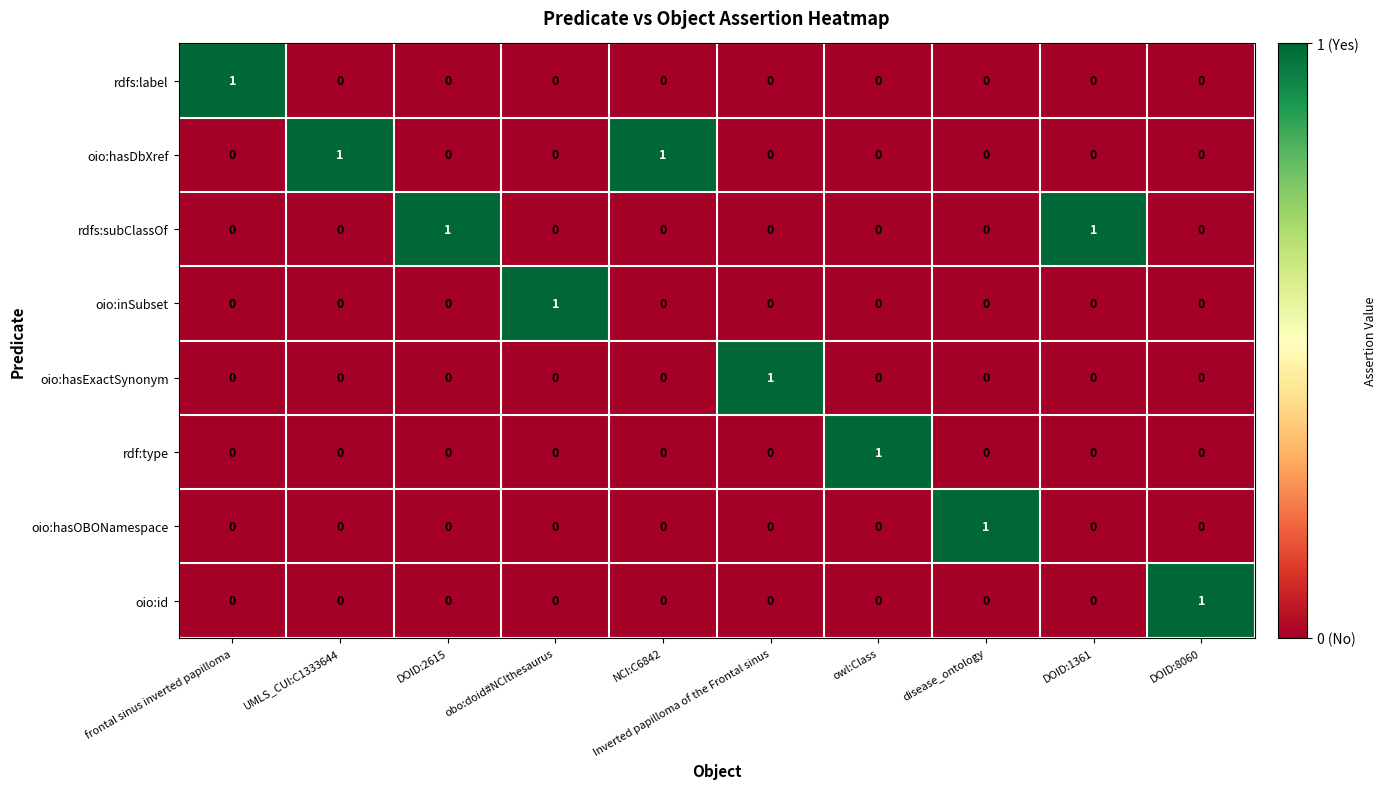

Which category has the highest value in the oio:inSubset series?

obo:doid#NCIthesaurus